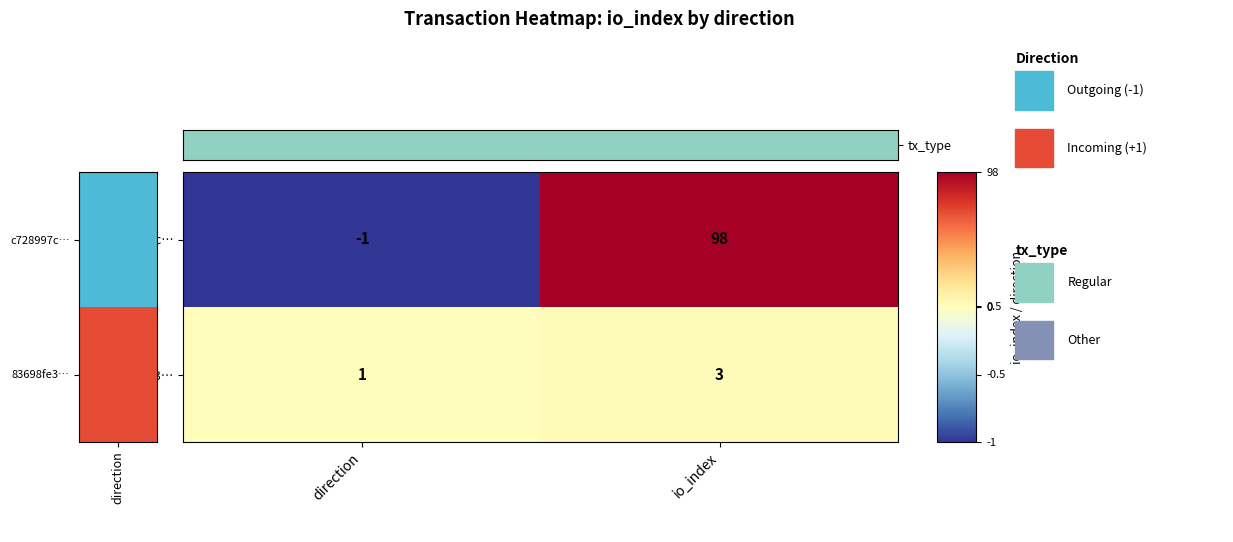

At direction, list the series in order from largest to smallest.

83698fe3…, c728997c…